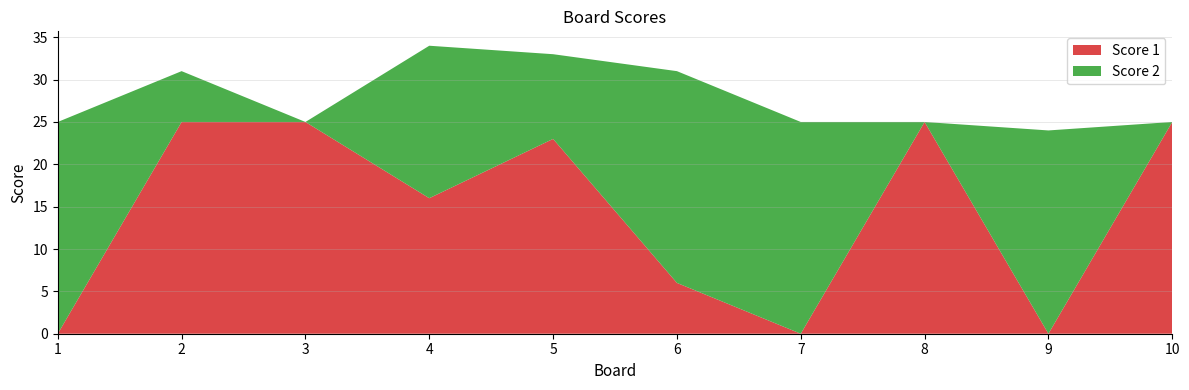

Reading left to right, what are all the values shown in this chart?

Score 1: 1=0	2=25	3=25	4=16	5=23	6=6	7=0	8=25	9=0	10=25
Score 2: 1=25	2=6	3=0	4=18	5=10	6=25	7=25	8=0	9=24	10=0